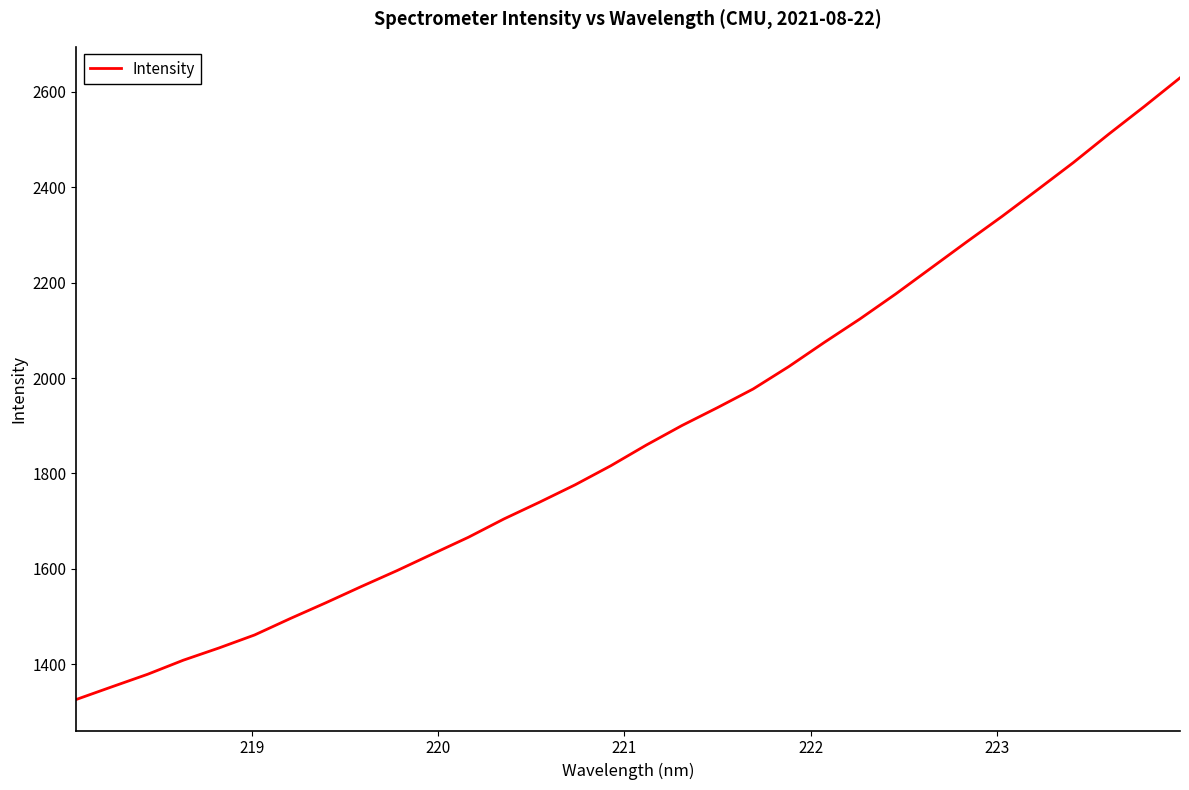

How many values are below 1859?

16